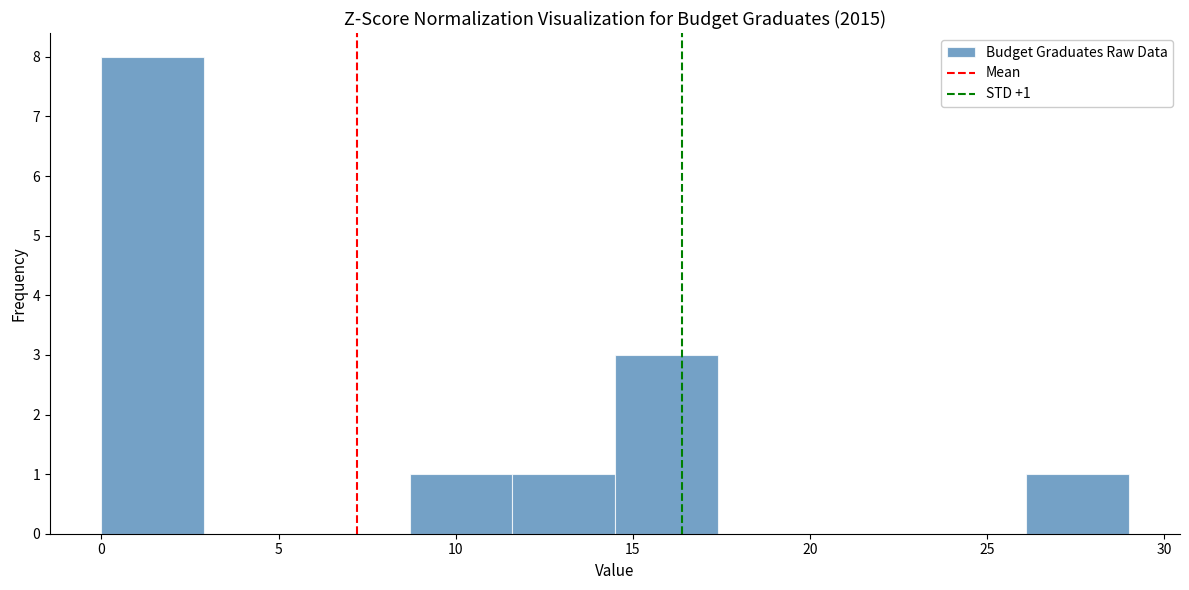

Over which range of the x-axis is the bar tallest?

0.0 to 2.9